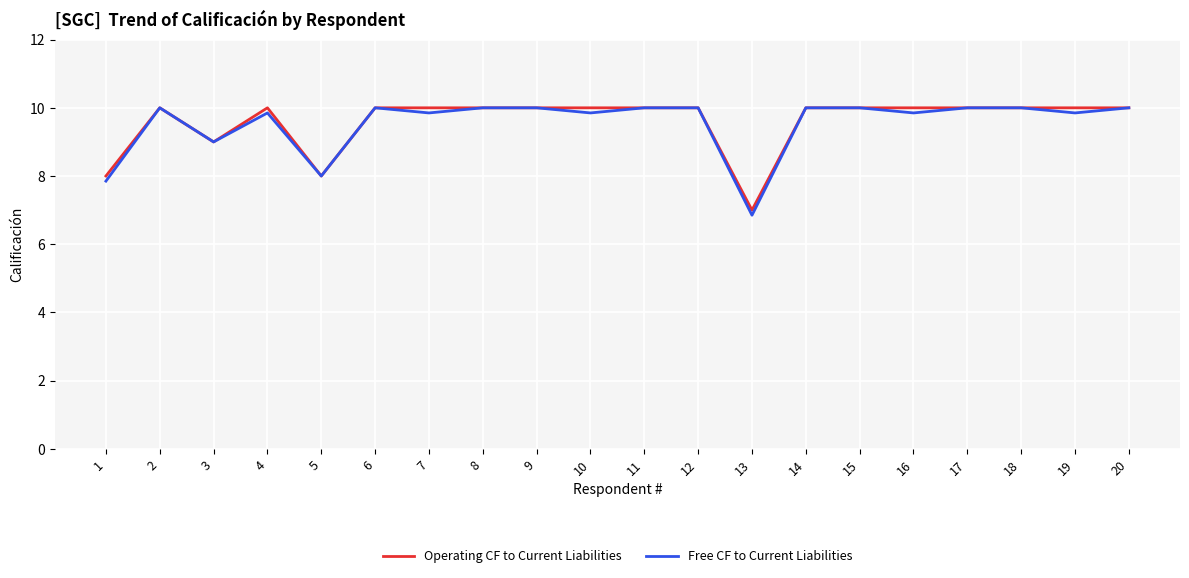

Count the number of data series in this chart.

2